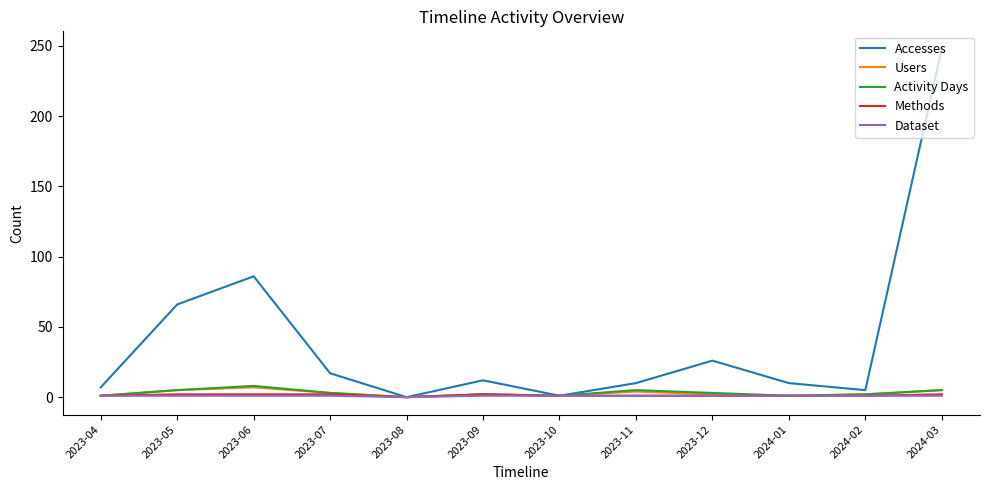

Which series has the widest spread of values?

Accesses